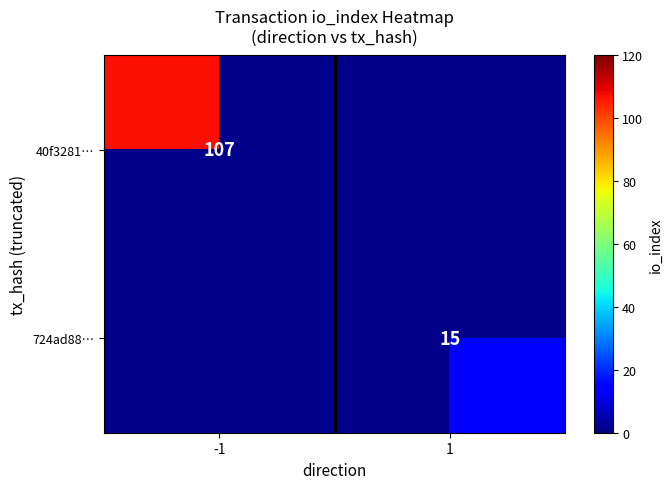

What is the smallest value displayed?

15.0